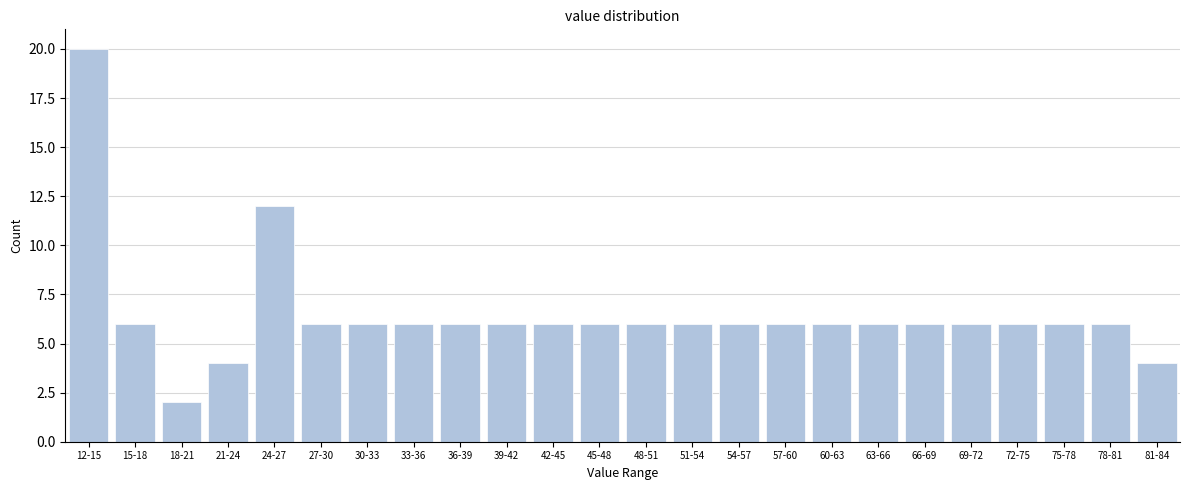

Reading right to left, extract all data points from this chart.

81-84=4	78-81=6	75-78=6	72-75=6	69-72=6	66-69=6	63-66=6	60-63=6	57-60=6	54-57=6	51-54=6	48-51=6	45-48=6	42-45=6	39-42=6	36-39=6	33-36=6	30-33=6	27-30=6	24-27=12	21-24=4	18-21=2	15-18=6	12-15=20